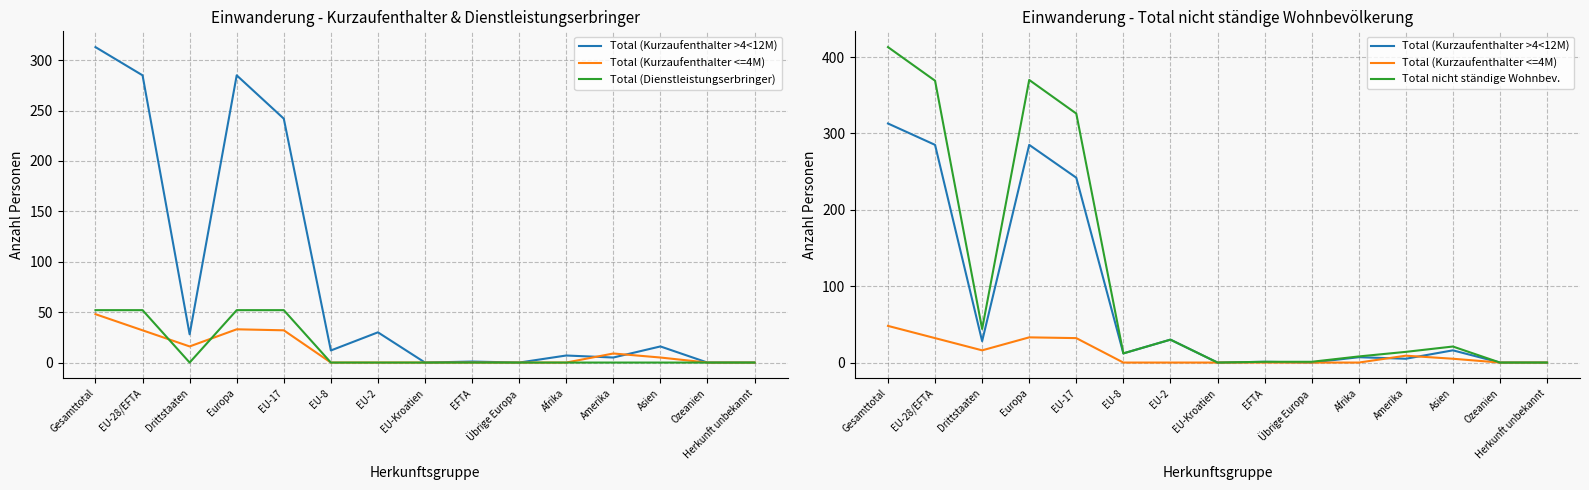

How many interior local valleys does the Total nicht ständige Wohnbev. series have?

3